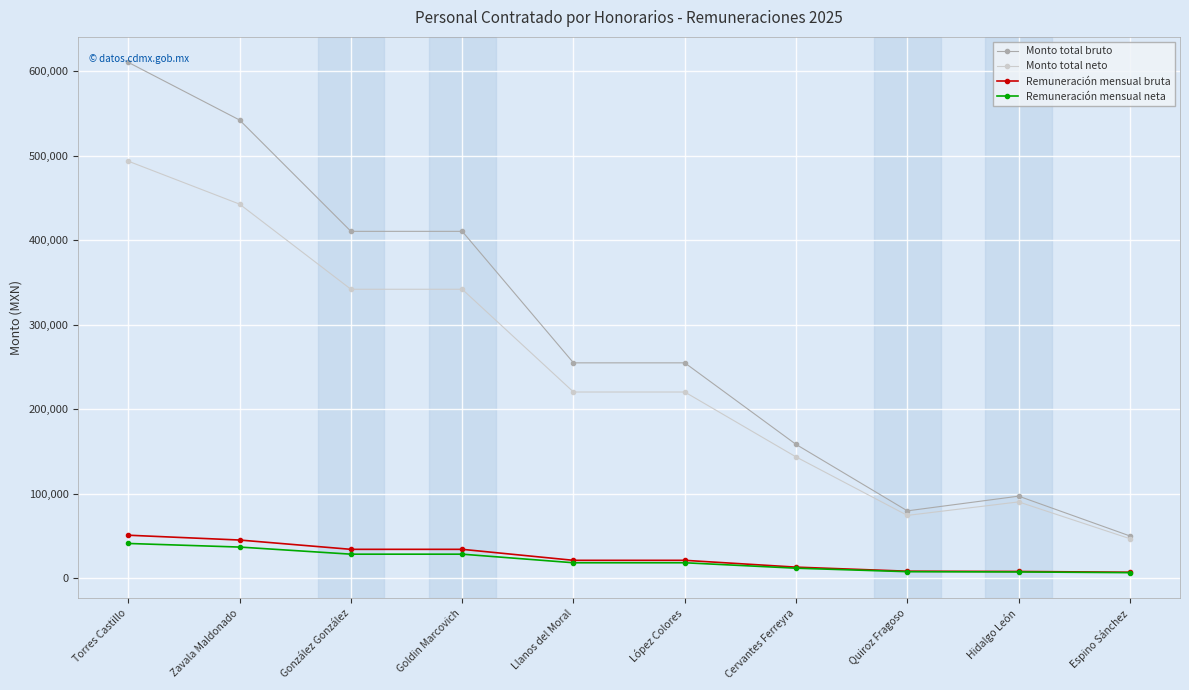

What is the label of the 9th point from the right?

Zavala Maldonado